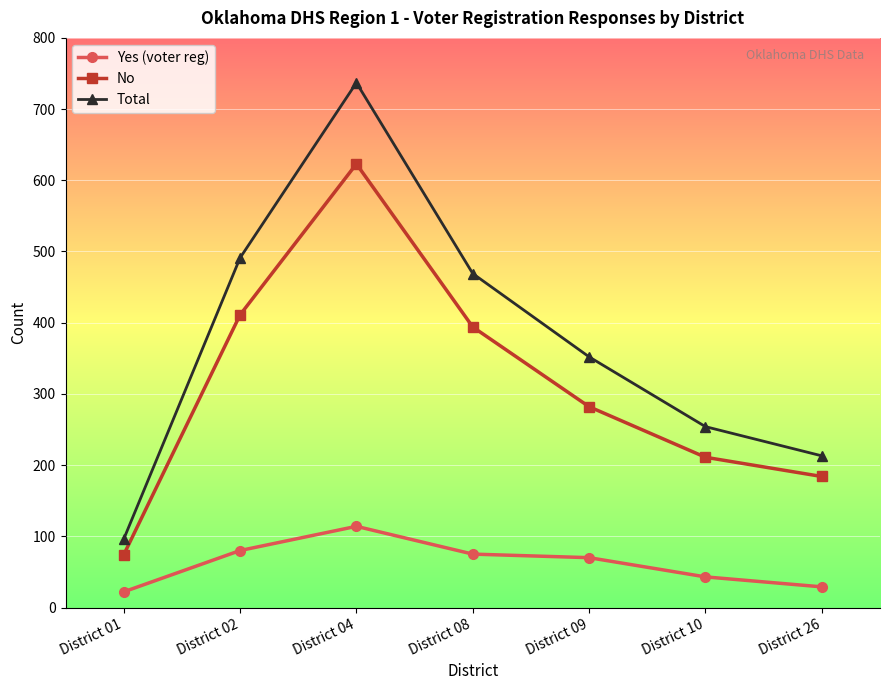

What is the difference between the highest and lowest values at District 04?

623